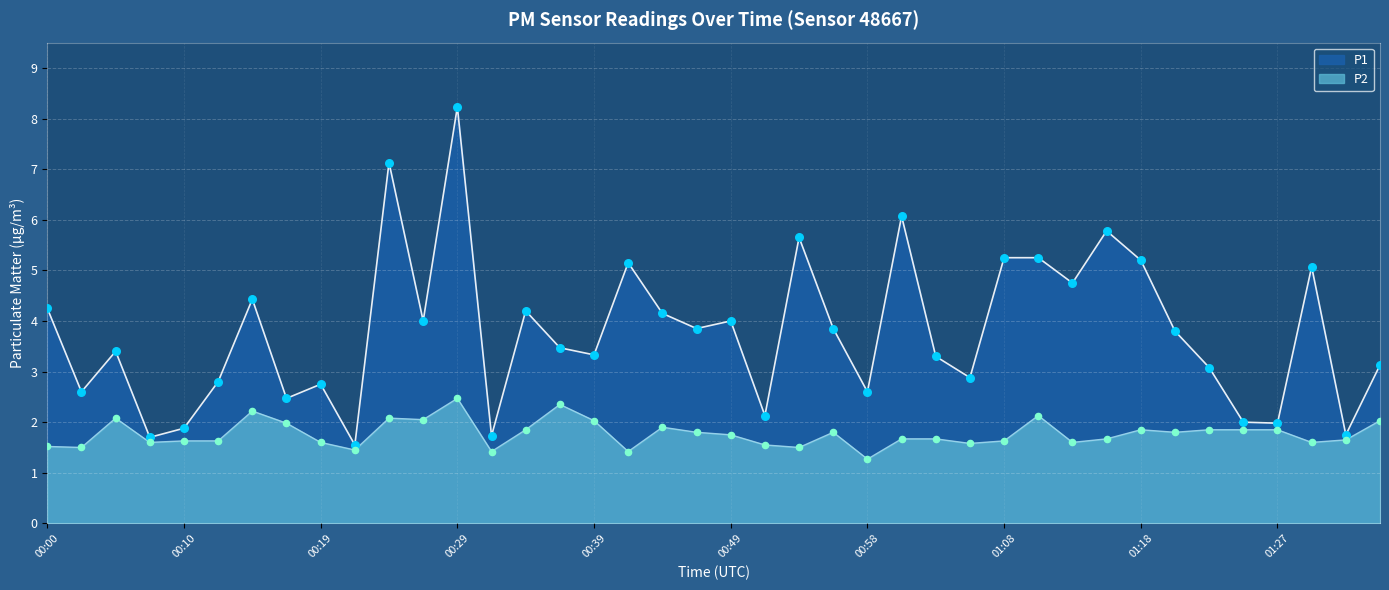

At which category is the sum across all series the highest?

00:29